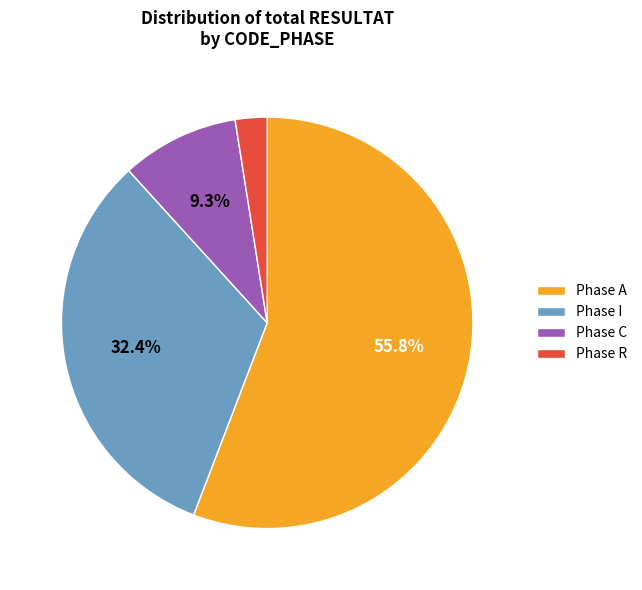

Which has a higher value, Phase R or Phase A?

Phase A